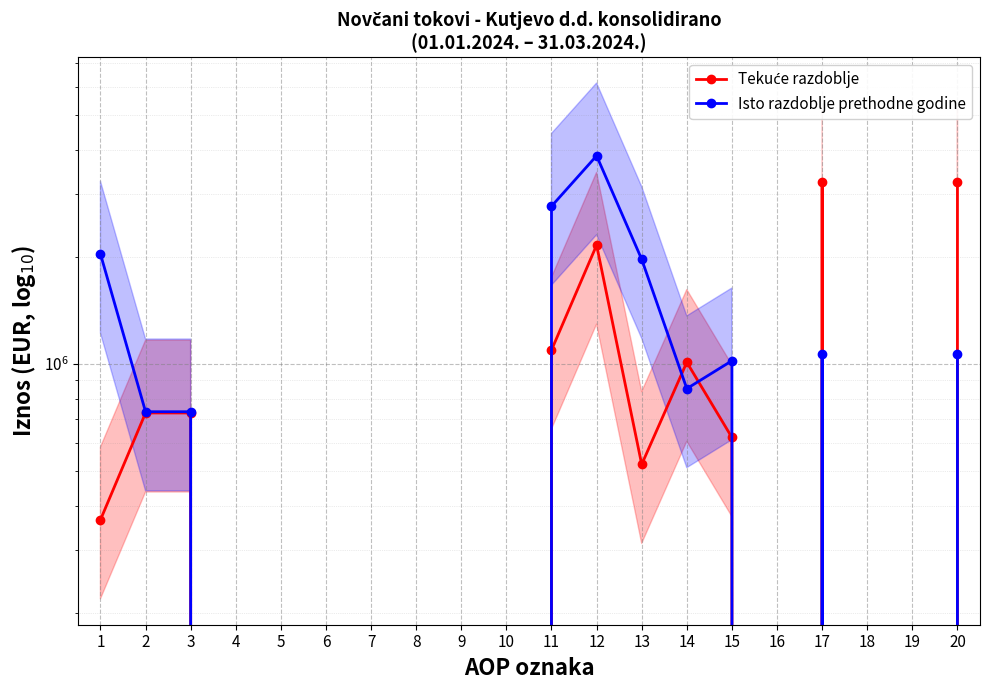

Which series has the largest total across all categories?

Isto razdoblje prethodne godine